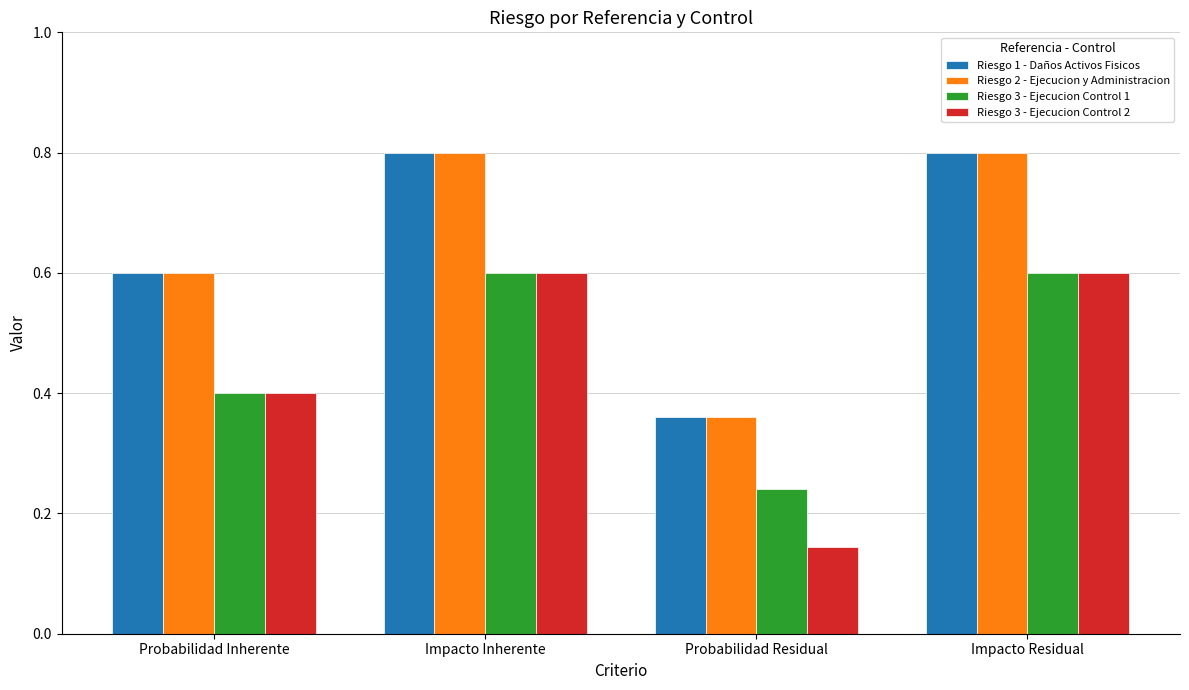

True or false: Riesgo 3 - Ejecucion Control 2 has a value of 0.6 at Impacto Residual.

True